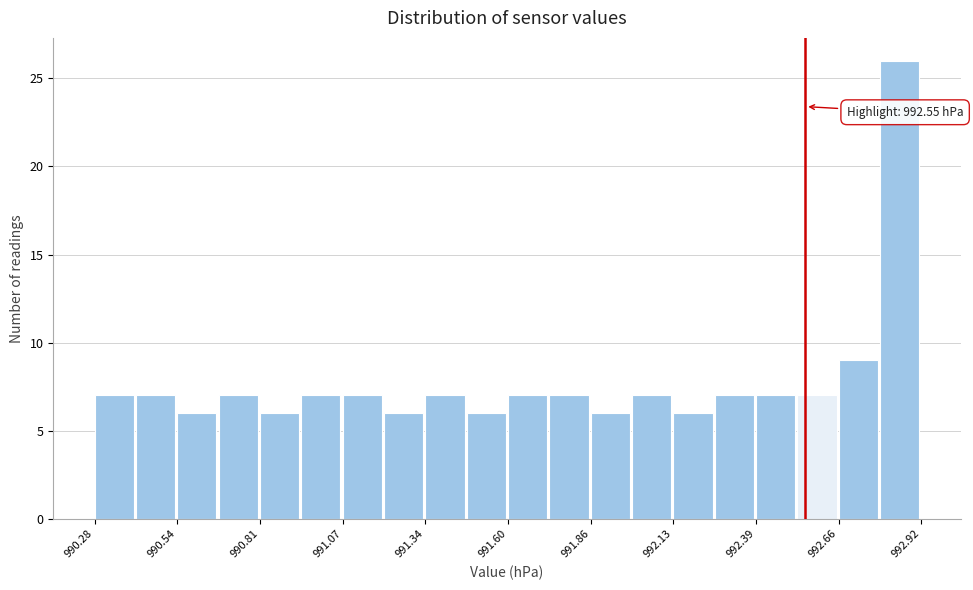

Around what value on the x-axis is the tallest bar? Give the approximate position of its centre, as read against the axis.

992.85